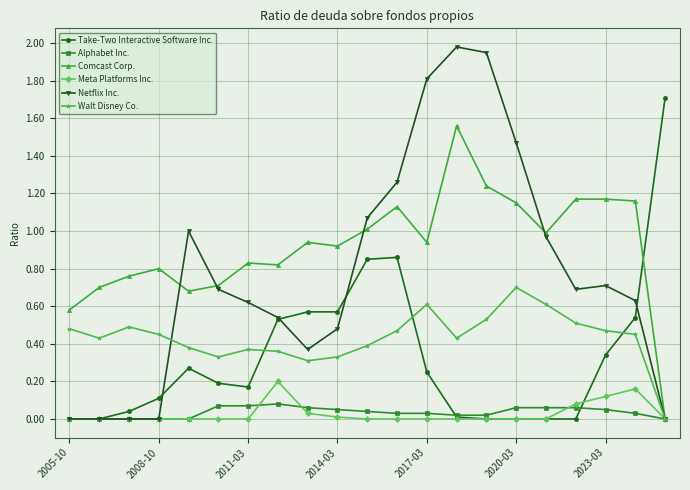

Which series has the widest spread of values?

Netflix Inc.